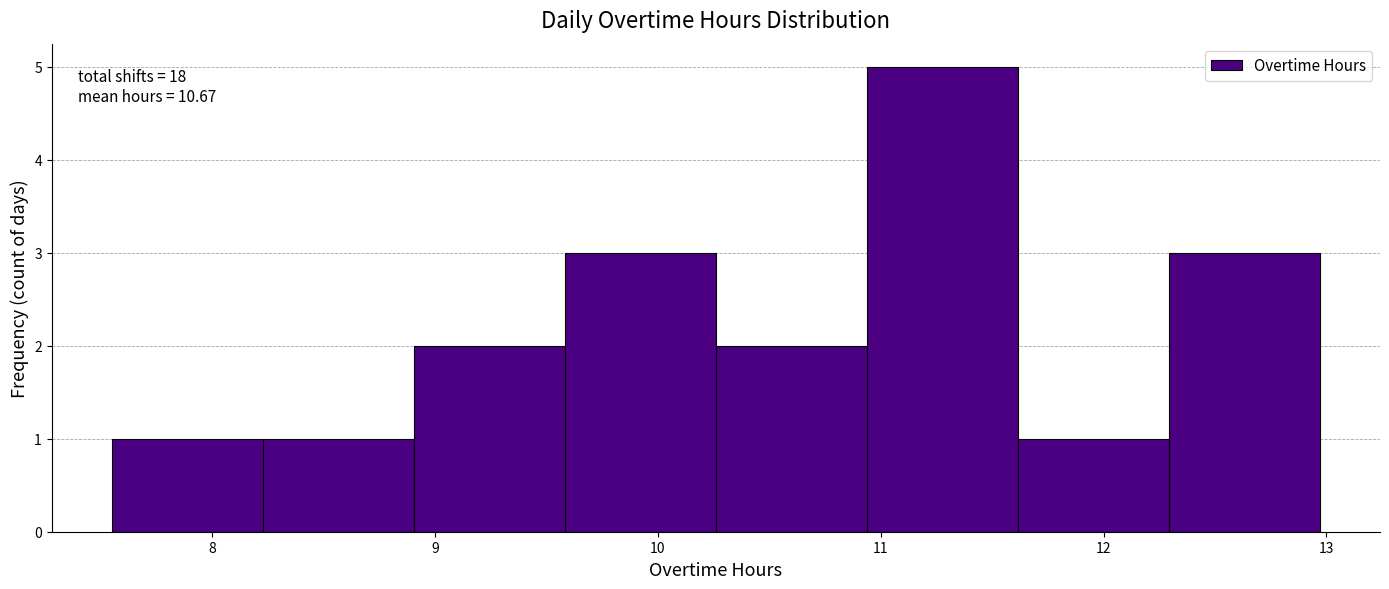

Which range on the x-axis has the tallest bar?

10.9 to 11.6